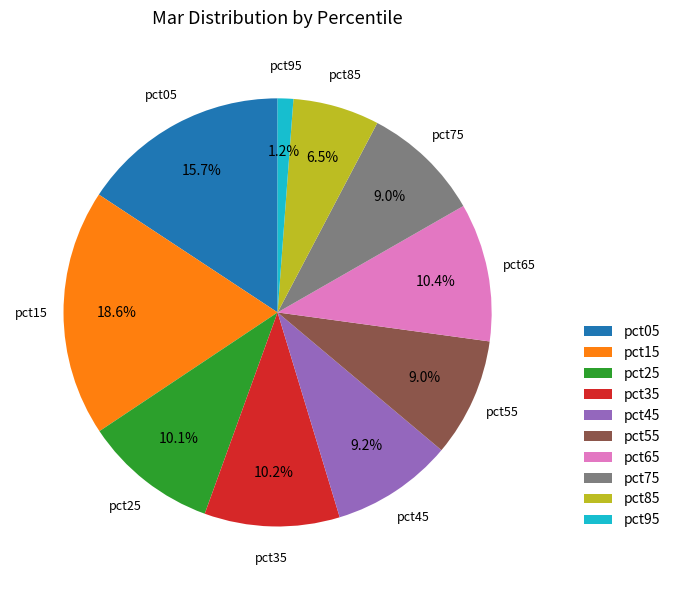

Is there any slice that represents more than half of the pie?

No